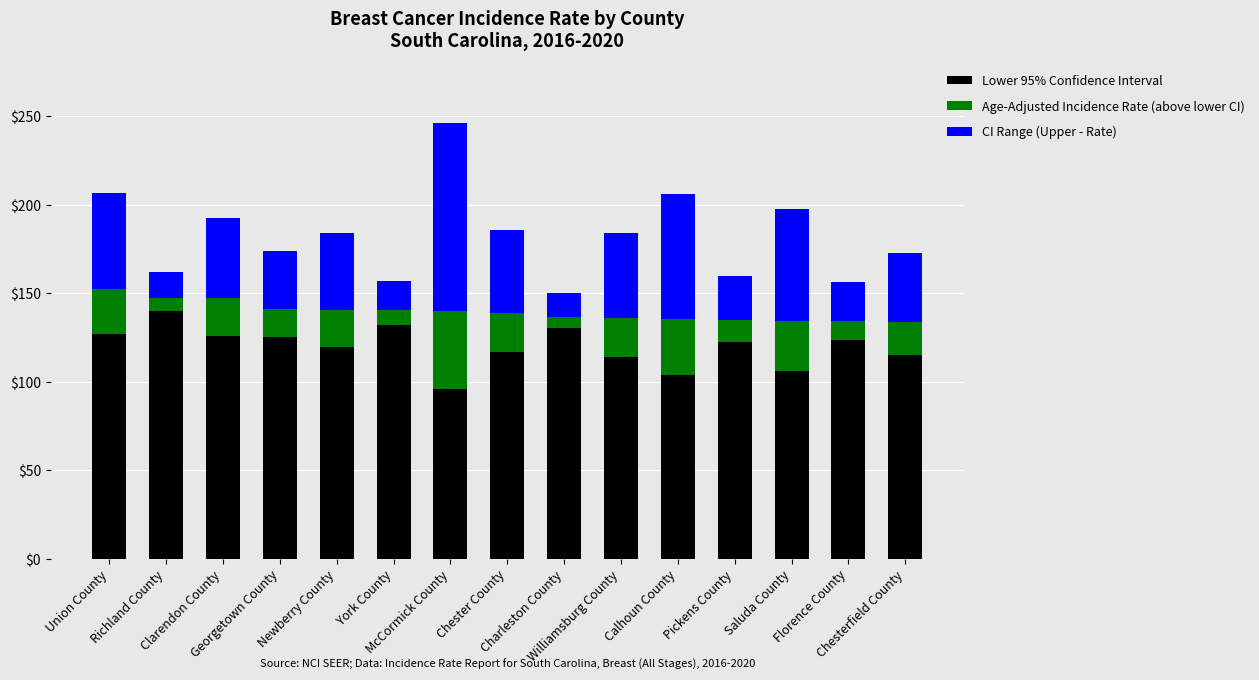

What is the lowest value of the Lower 95% Confidence Interval series?

95.8